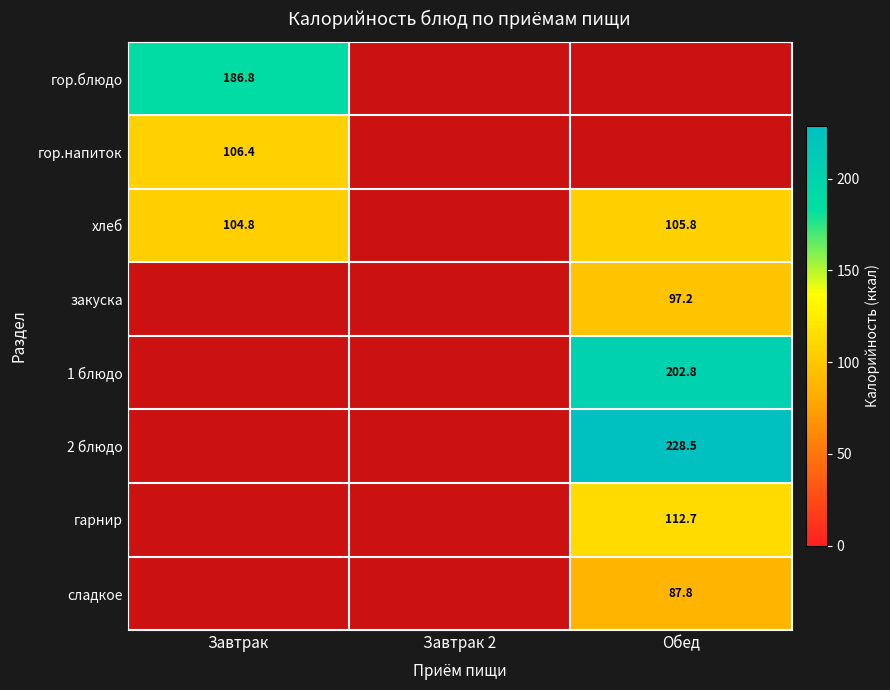

What is the sum of the хлеб values at Завтрак and Обед?

210.6